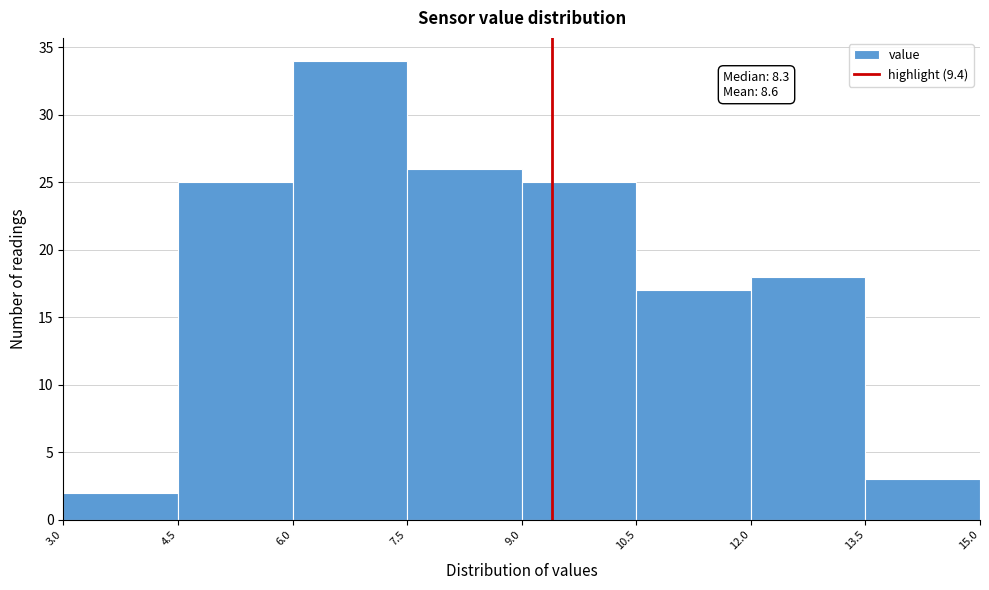

Over which range of the x-axis is the bar tallest?

6.0 to 7.5